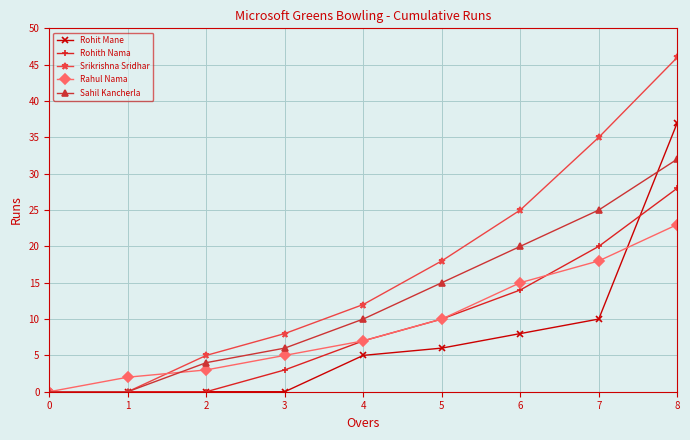

True or false: Rohit Mane has a value of 0 at 0.

True